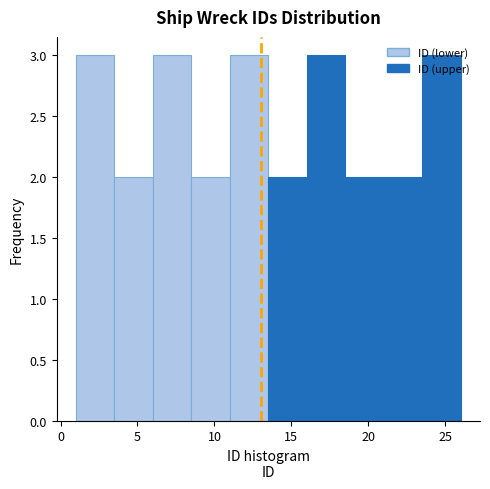

Reading left to right, transcribe this chart: for each bar, give the range it covers on the x-axis and its height. The values are not printed on the chart, so give them approximately, as read against the axis.

1.0 to 3.5: 3
3.5 to 6.0: 2
6.0 to 8.5: 3
8.5 to 11.0: 2
11.0 to 13.5: 3
13.5 to 16.0: 2
16.0 to 18.5: 3
18.5 to 21.0: 2
21.0 to 23.5: 2
23.5 to 26.0: 3